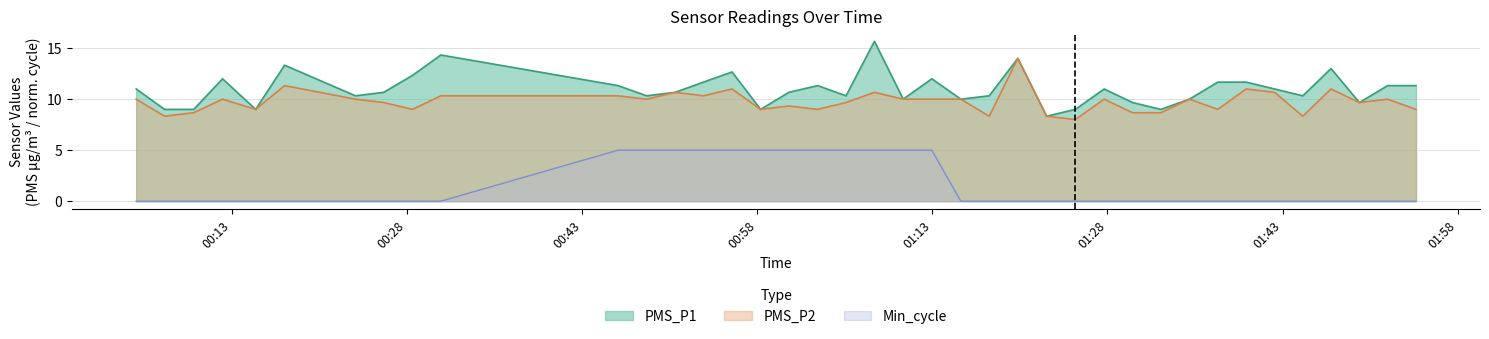

How many values in the Min_cycle series exceed 0?

12